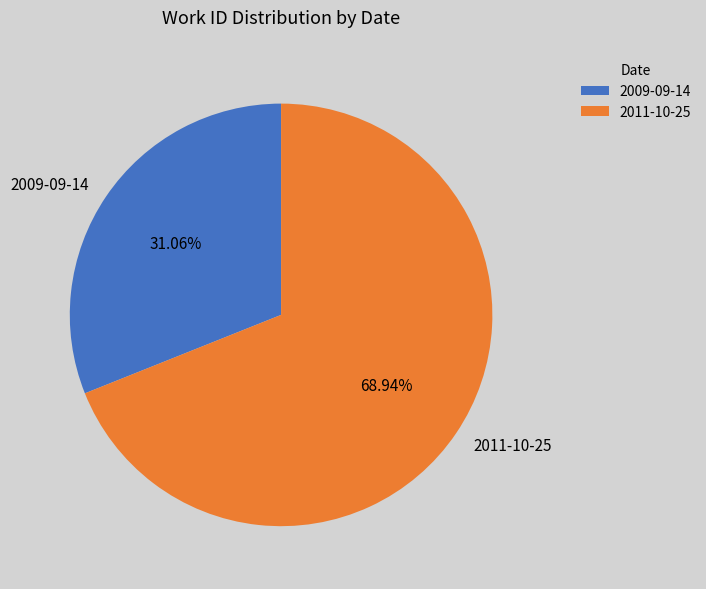

Which category accounts for the majority?

2011-10-25